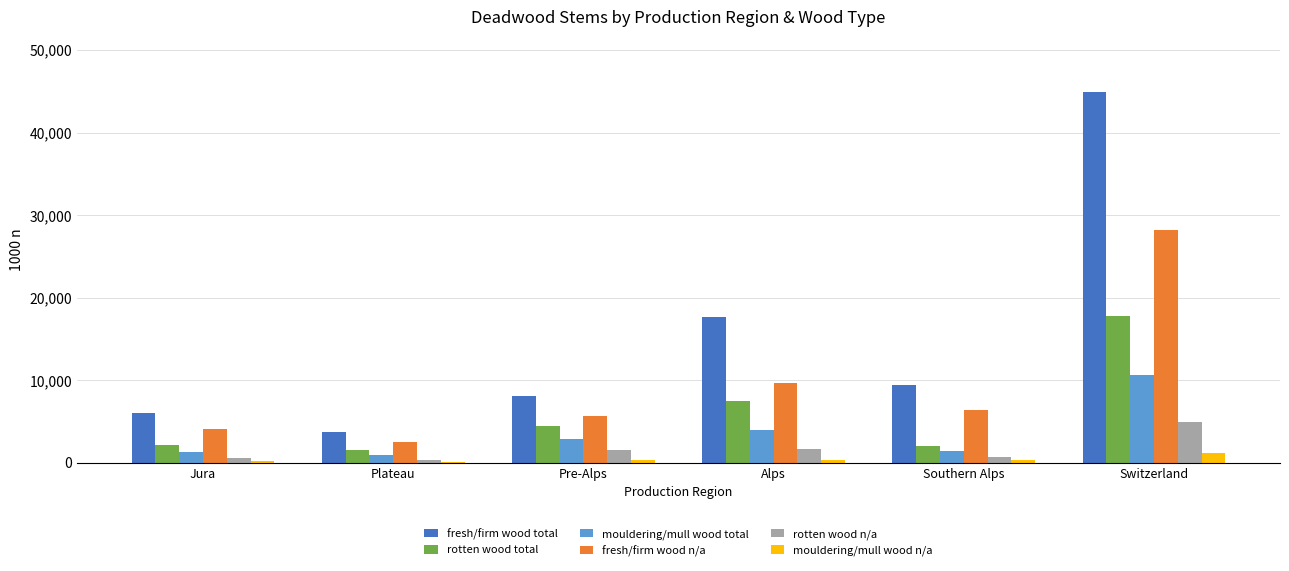

What is the total value across all series at Alps?

40723